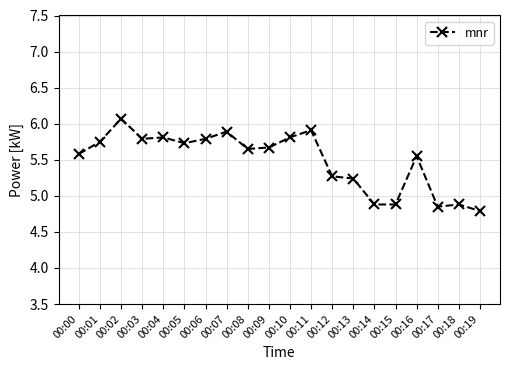

True or false: the data shows 3.0 at 00:19.

False